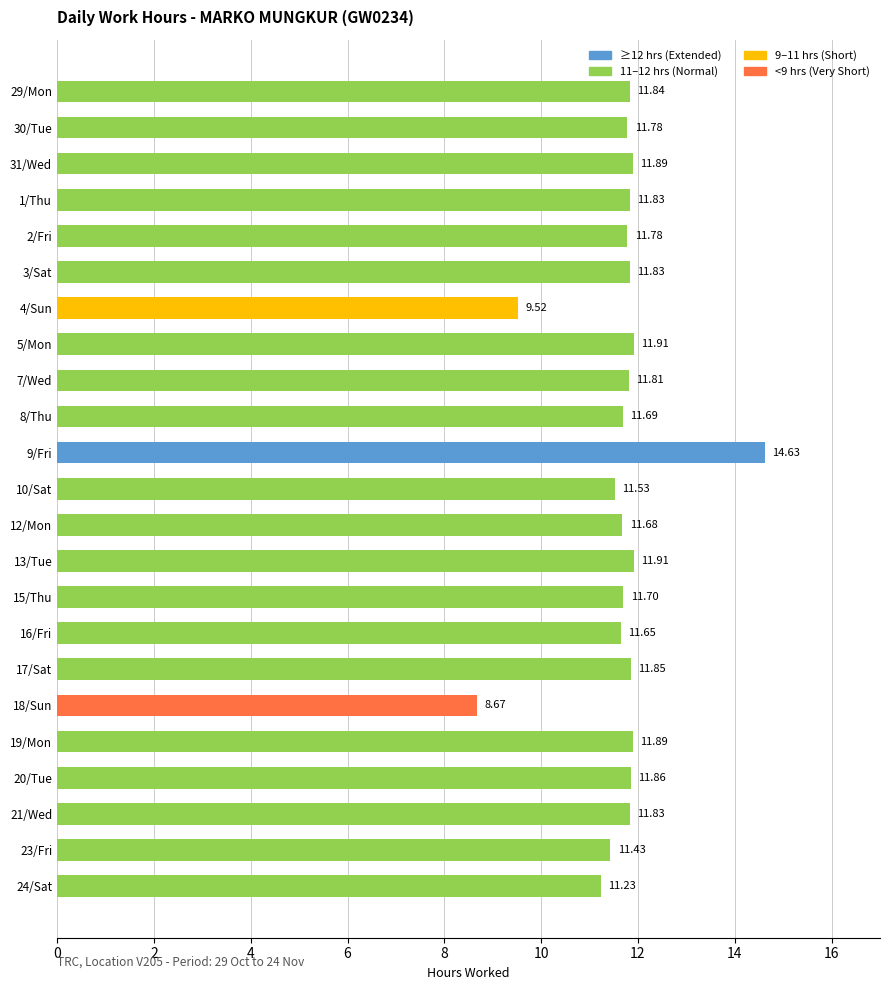

What is the sum of all values?

267.7